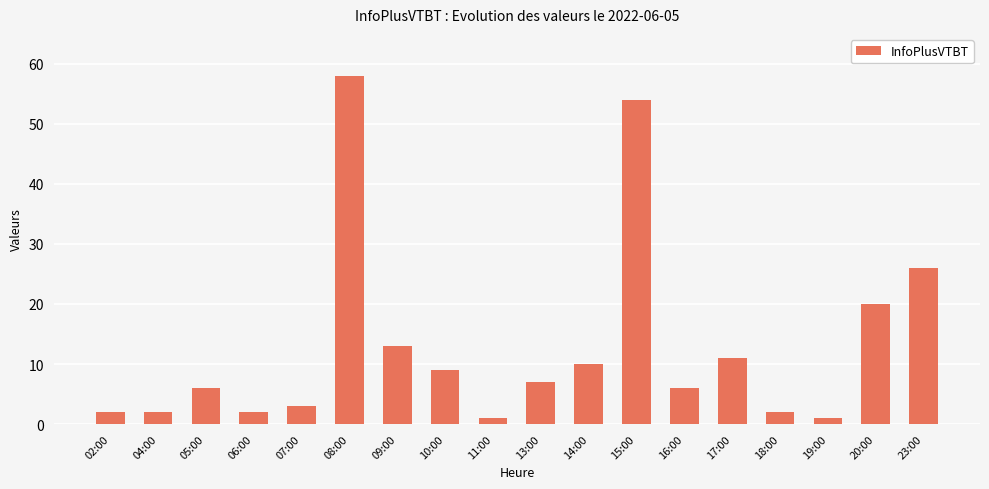

Does the chart contain stacked bars?

No